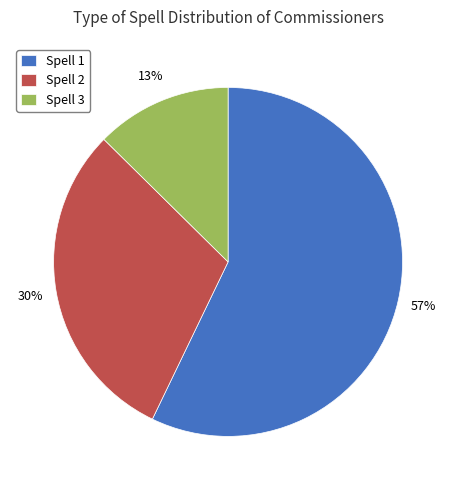

Between Spell 2 and Spell 3, which is larger?

Spell 2